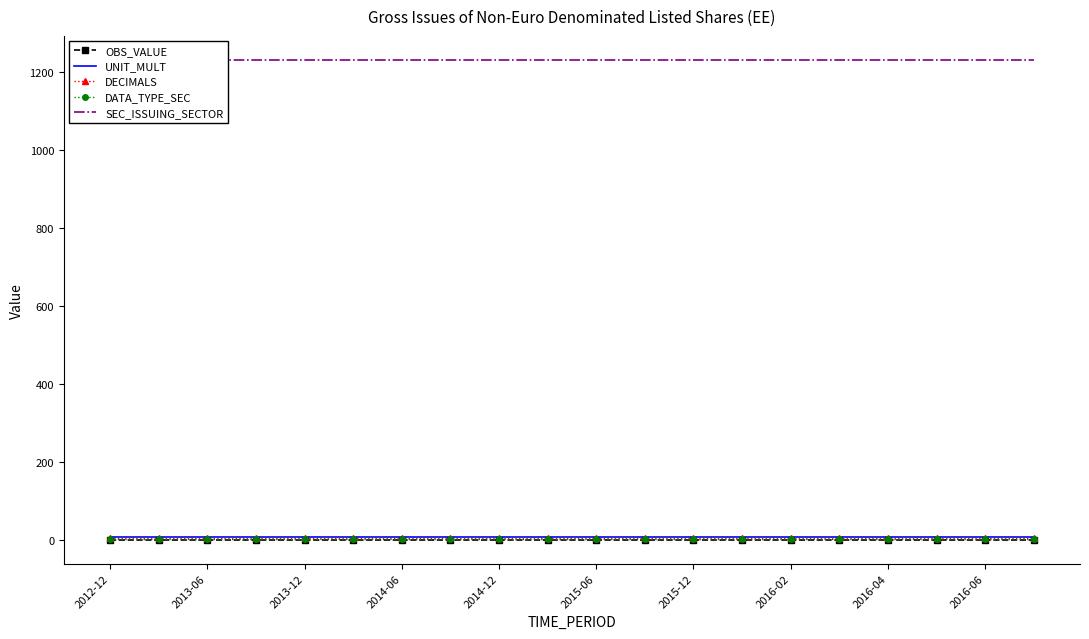

List the series in order of their peak value, lowest first.

OBS_VALUE, DATA_TYPE_SEC, DECIMALS, UNIT_MULT, SEC_ISSUING_SECTOR